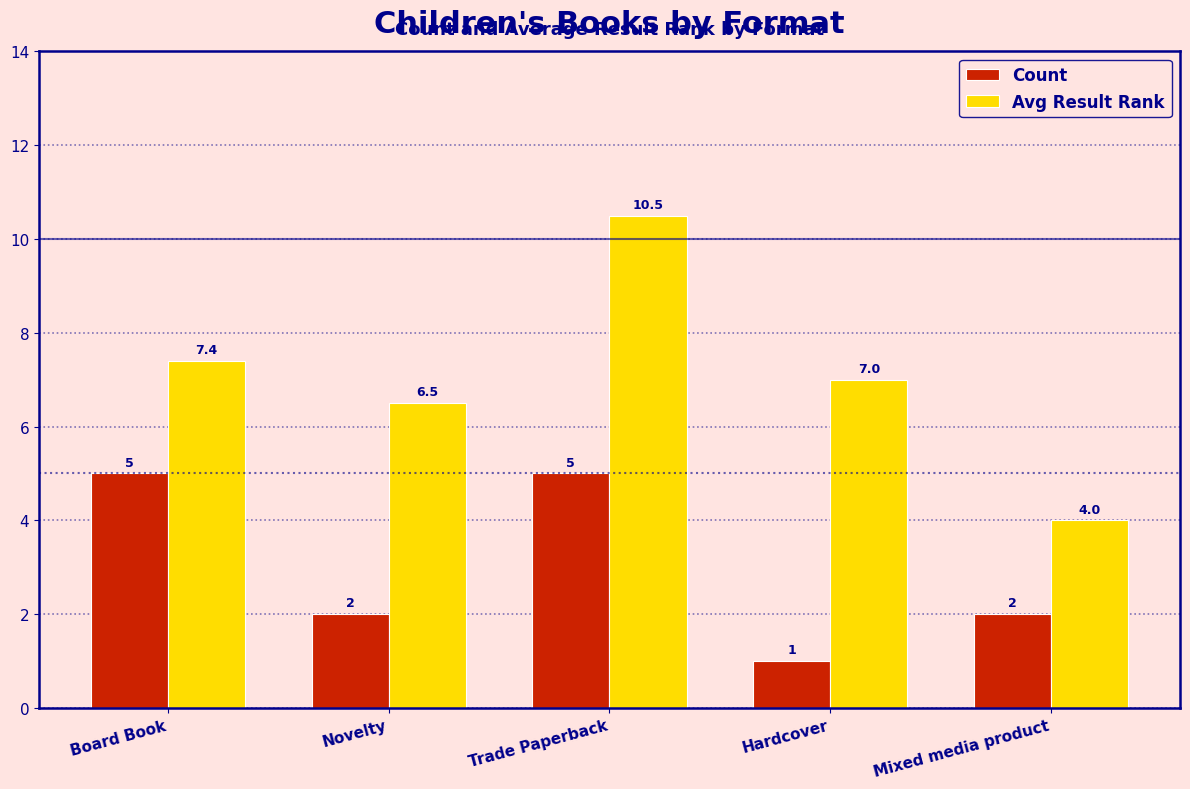

At which label does Count reach its minimum?

Hardcover